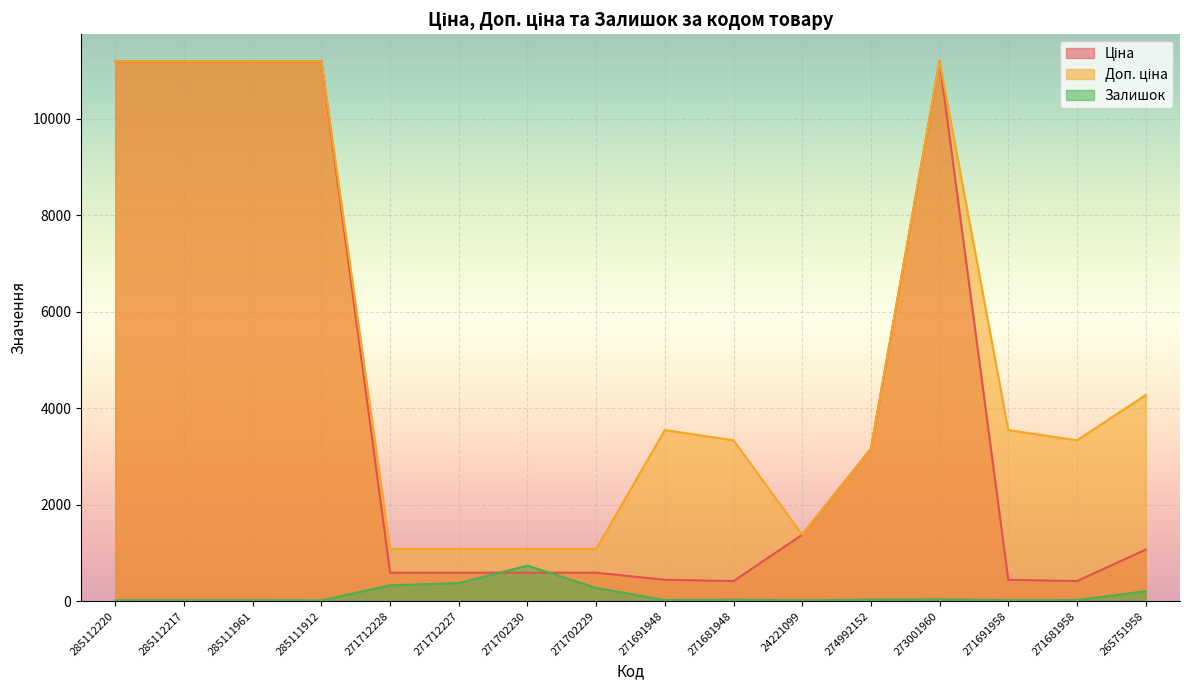

True or false: Залишок and Доп. ціна cross at least once.

False